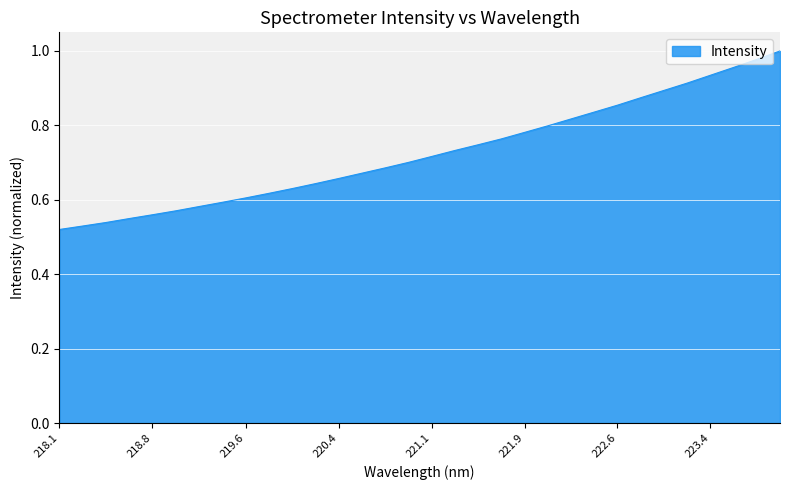

Which label corresponds to the largest value in the chart?

223.9802